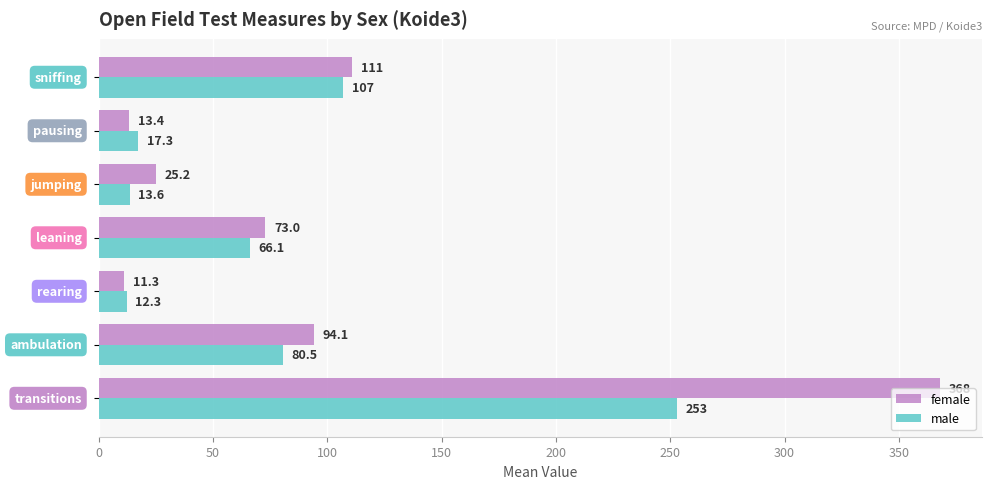

Which series has the largest total across all categories?

female